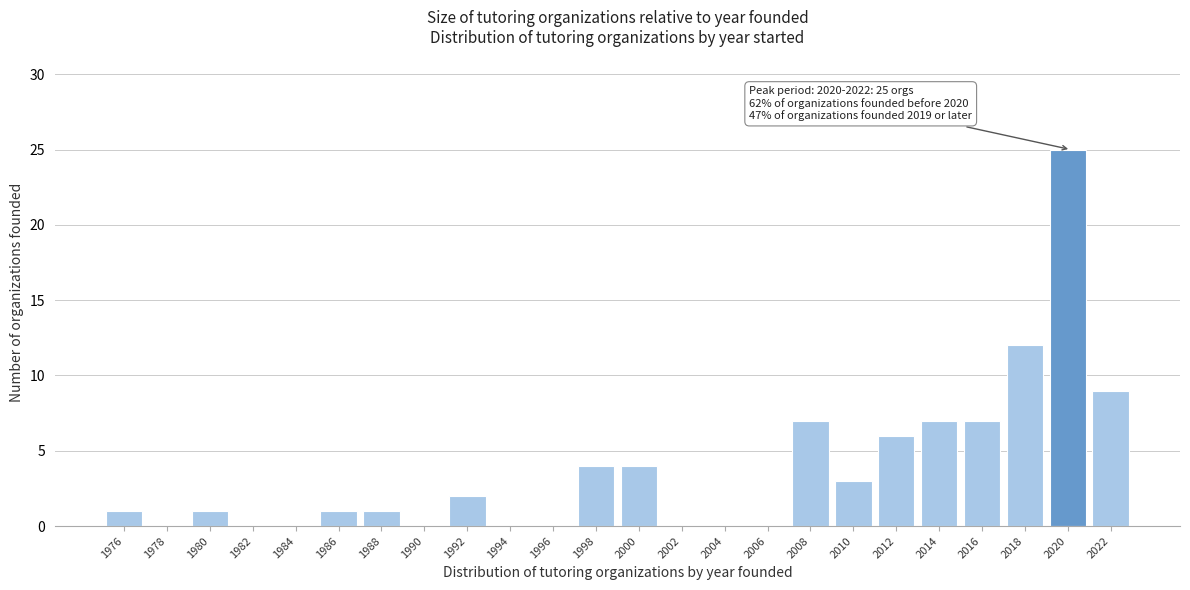

Reading left to right, extract all data points from this chart.

1976=1	1978=0	1980=1	1982=0	1984=0	1986=1	1988=1	1990=0	1992=2	1994=0	1996=0	1998=4	2000=4	2002=0	2004=0	2006=0	2008=7	2010=3	2012=6	2014=7	2016=7	2018=12	2020=25	2022=9